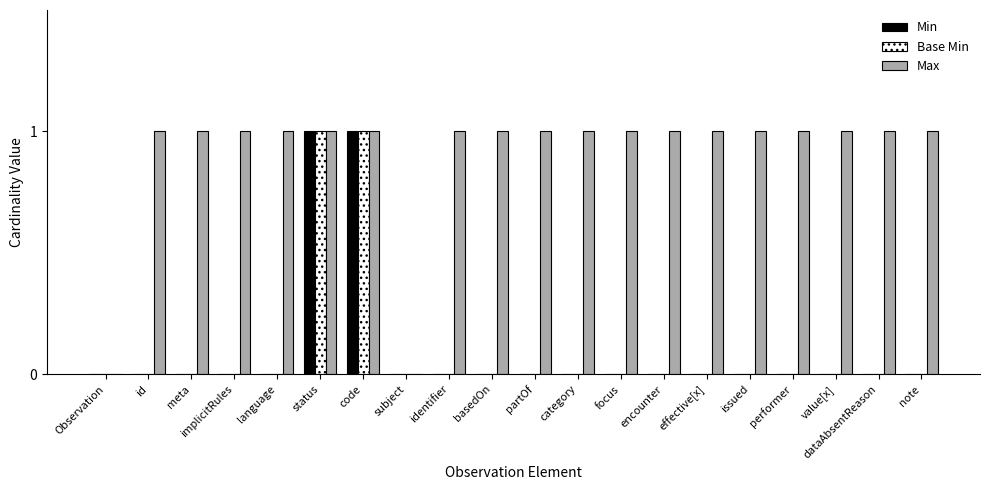

Is it true that Max equals 1 at partOf?

True